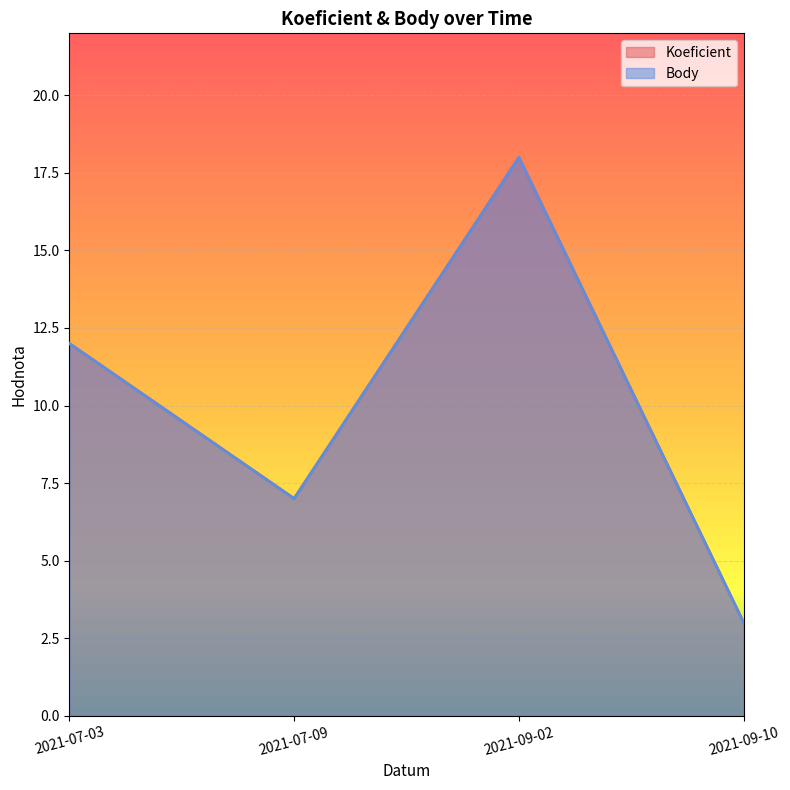

At 2021-09-10, list the series in order from largest to smallest.

Koeficient, Body